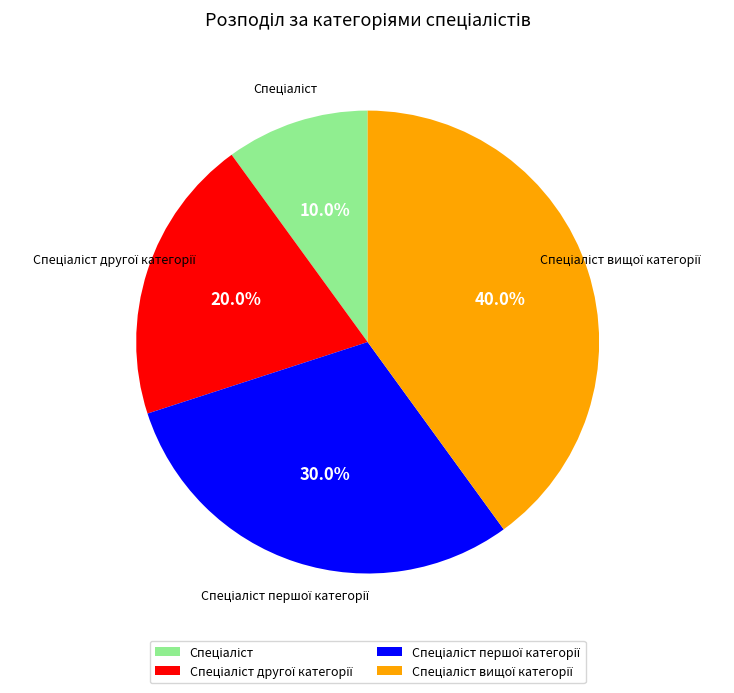

Is there any slice that represents more than half of the pie?

No